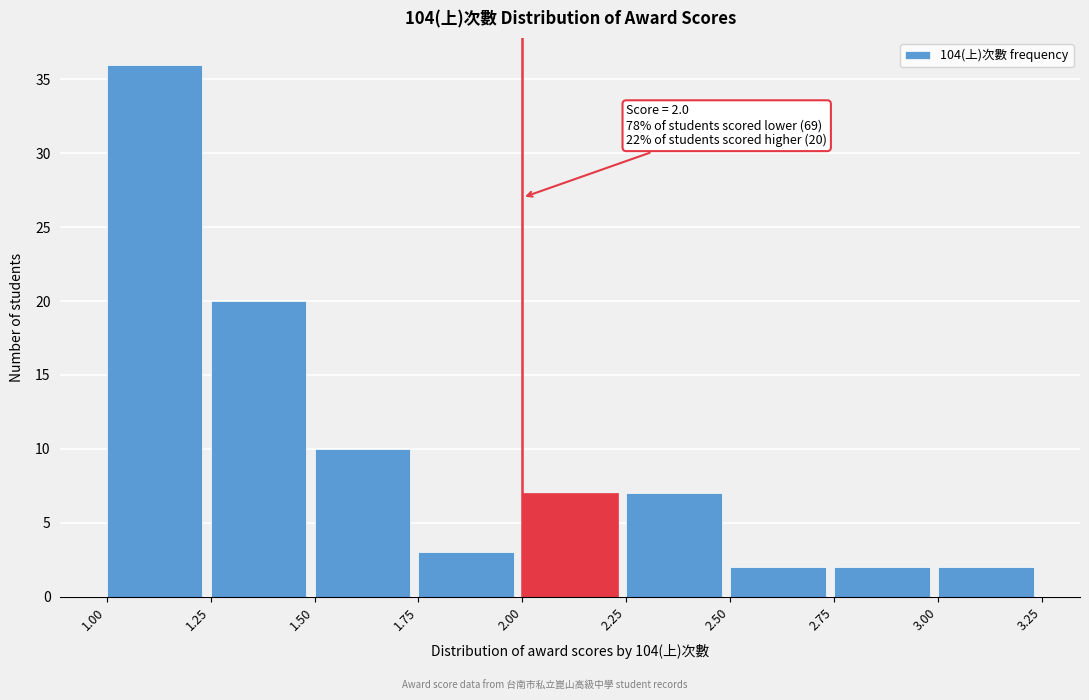

Which range on the x-axis has the tallest bar?

1.00 to 1.25